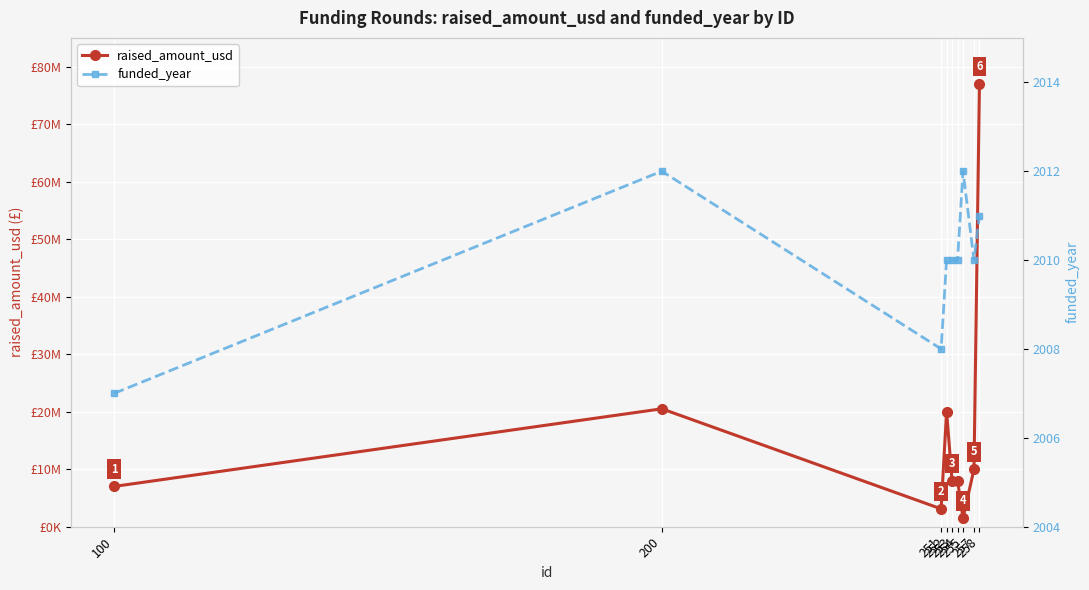

What is the value of the raised_amount_usd point at the 8th from the left?

10000000